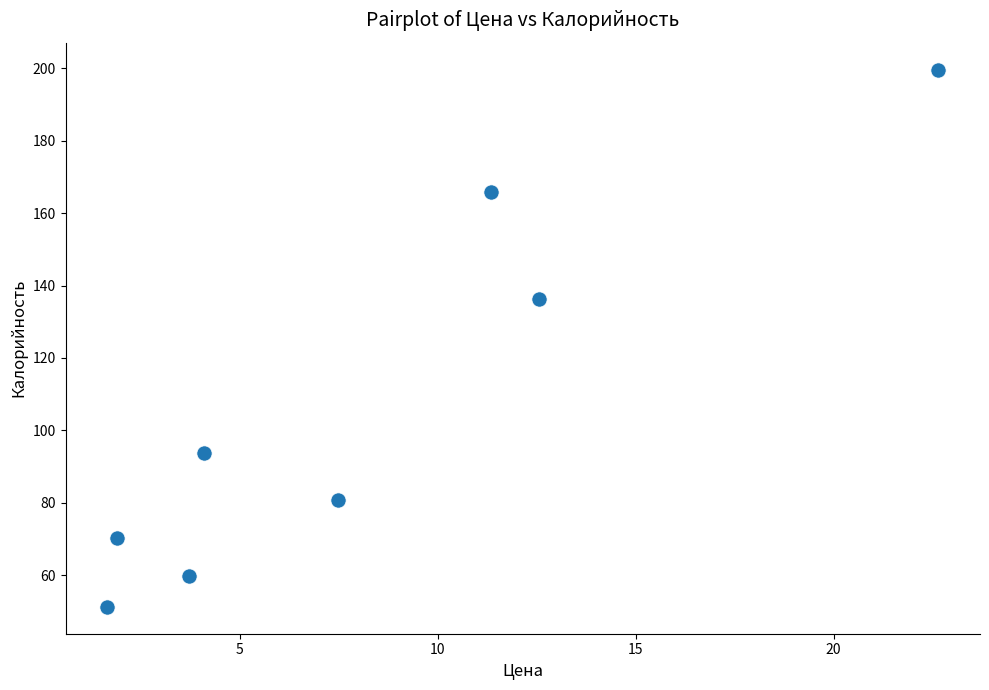

What Y value in the scatter plot is closest to 125?

136.2